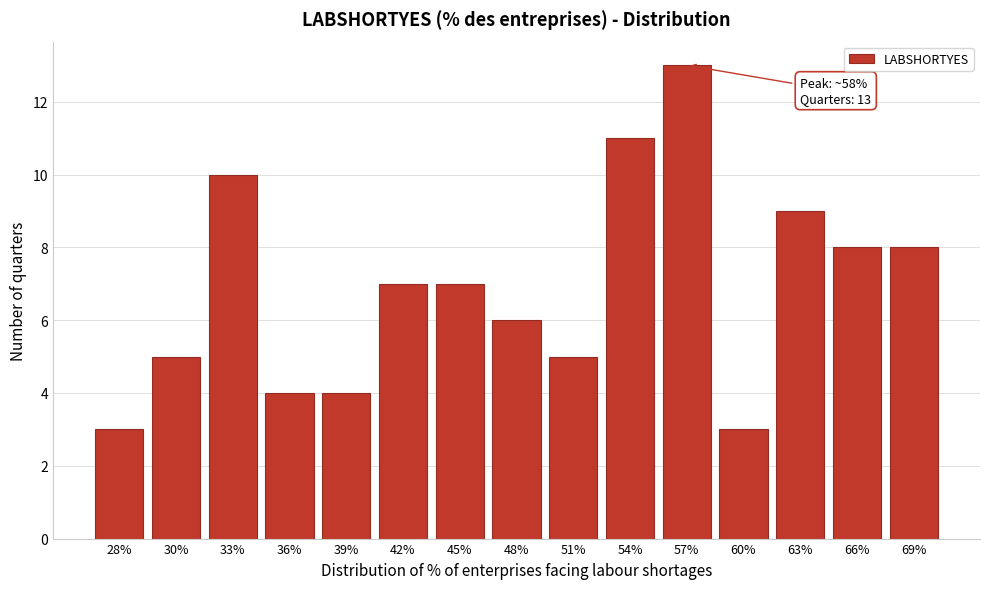

Reading left to right, extract all data points from this chart.

3	5	10	4	4	7	7	6	5	11	13	3	9	8	8